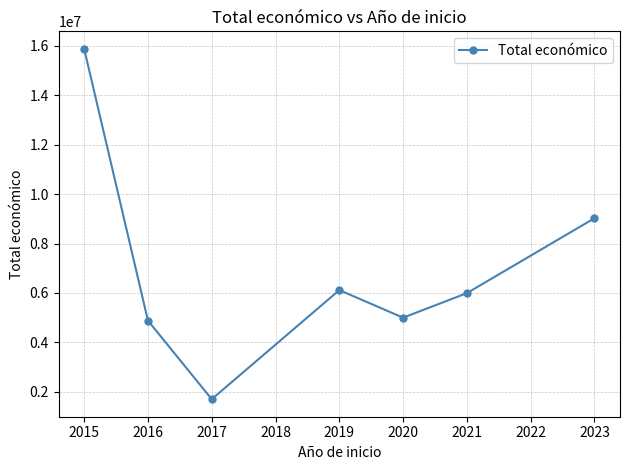

Is this an area chart (filled region under the line)?

No